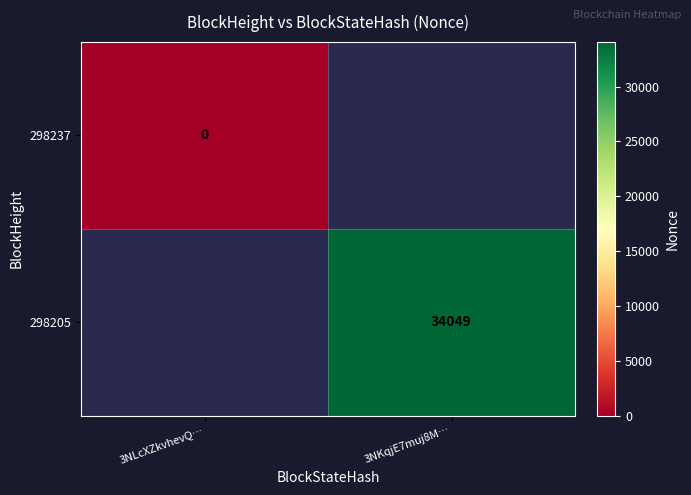

Is it true that 298205 equals 34049 at 3NKqjE7muj8M…?

True